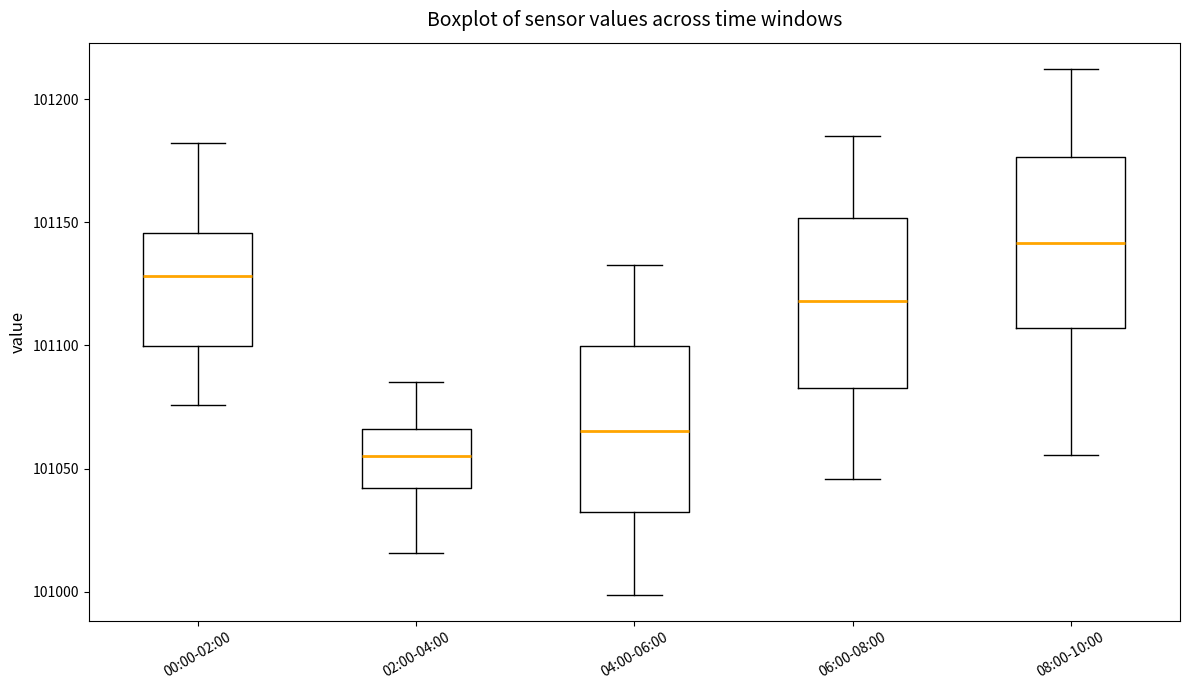

Reading left to right, read every box against the y-axis: the position of its median line, the range the box covers, and the ends of its whiskers. The values are not printed on the chart, so give them approximately, as read against the axis.

00:00-02:00: median 101130, box 101100 to 101145, whiskers 101075 to 101180
02:00-04:00: median 101055, box 101040 to 101065, whiskers 101015 to 101085
04:00-06:00: median 101065, box 101030 to 101100, whiskers 101000 to 101135
06:00-08:00: median 101120, box 101085 to 101150, whiskers 101045 to 101185
08:00-10:00: median 101140, box 101105 to 101175, whiskers 101055 to 101210